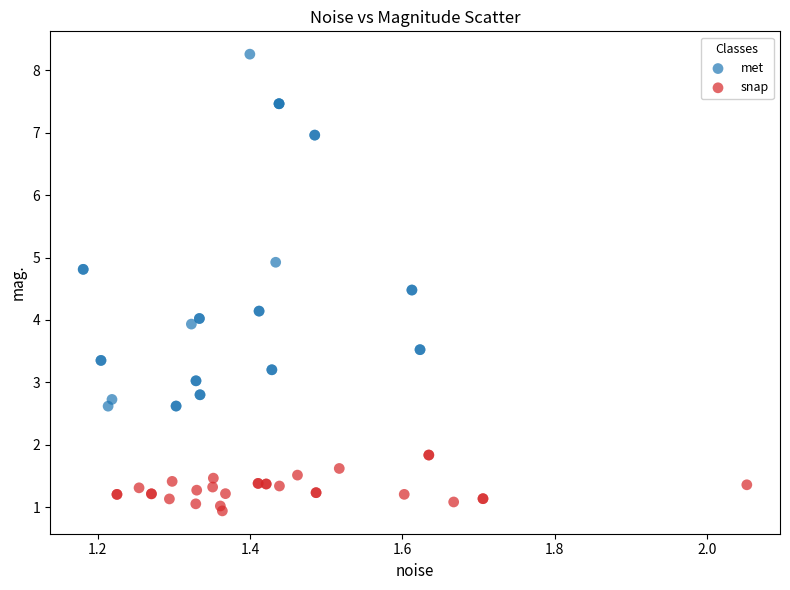

What are all the series names shown in the legend?

met, snap